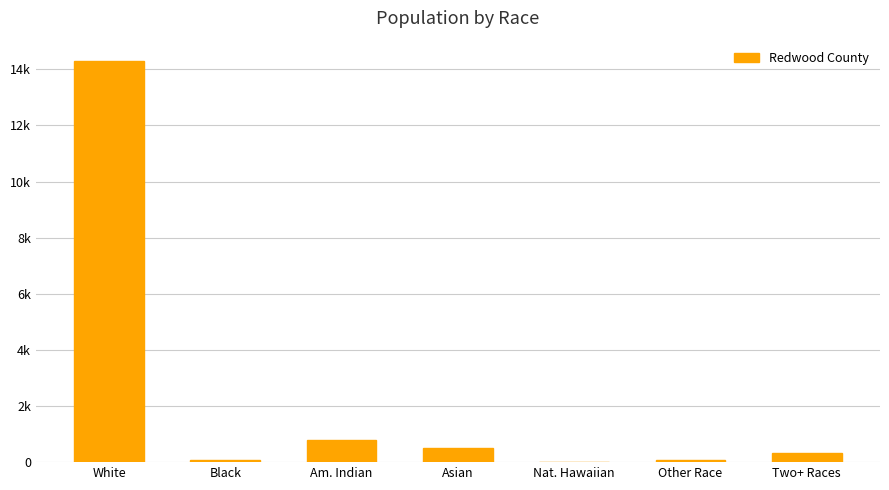

Reading left to right, list all the values displayed in this chart.

14305	75	796	507	2	59	315